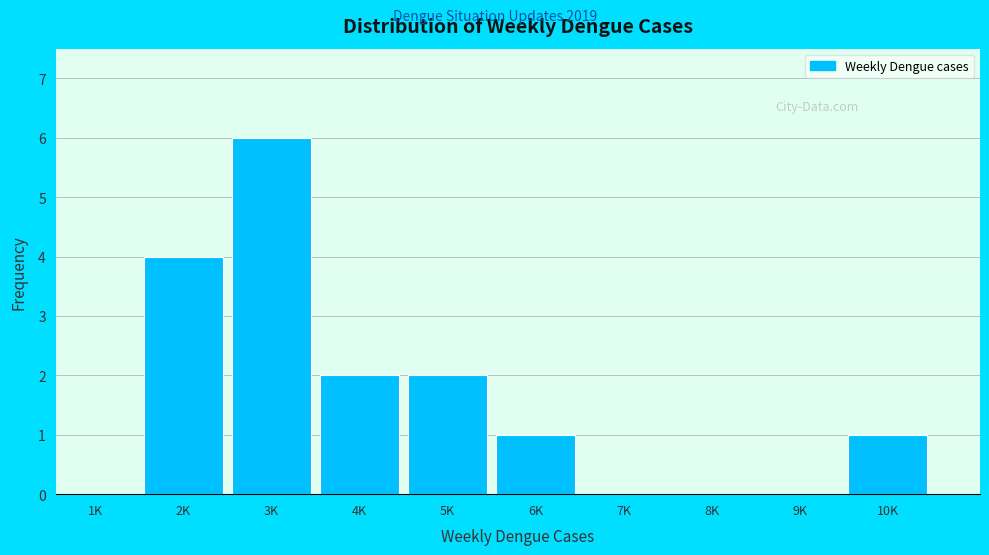

Reading right to left, extract all data points from this chart.

10K=1	9K=0	8K=0	7K=0	6K=1	5K=2	4K=2	3K=6	2K=4	1K=0